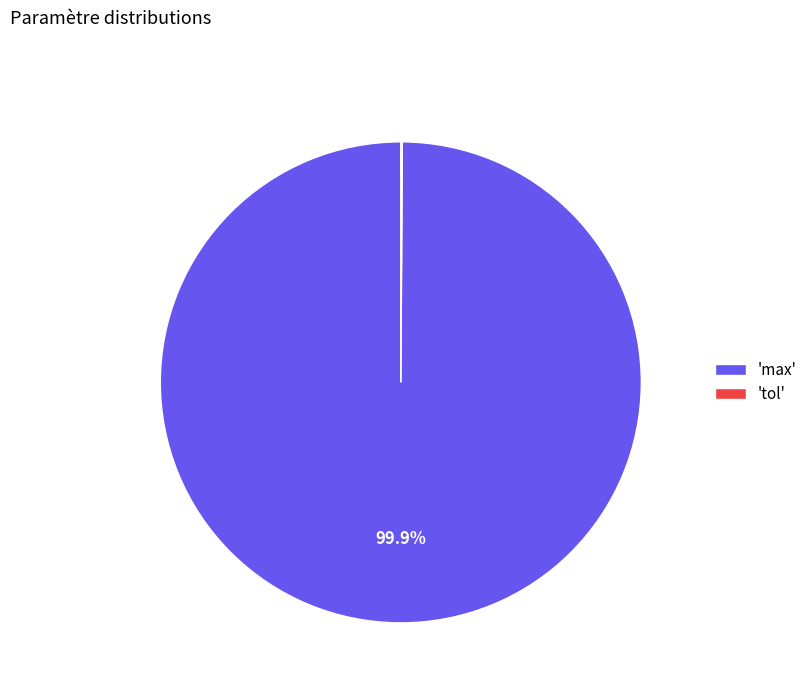

What is the majority slice?

'max'